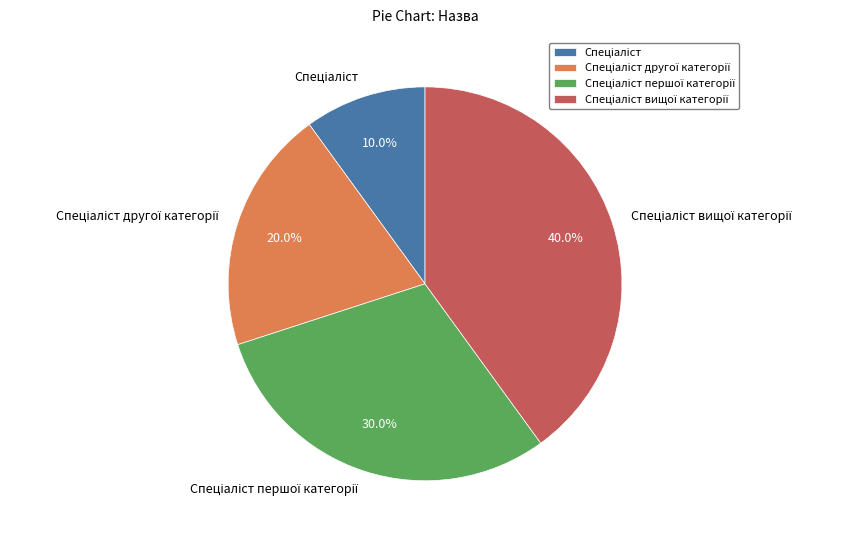

Is there a majority slice in this chart?

No